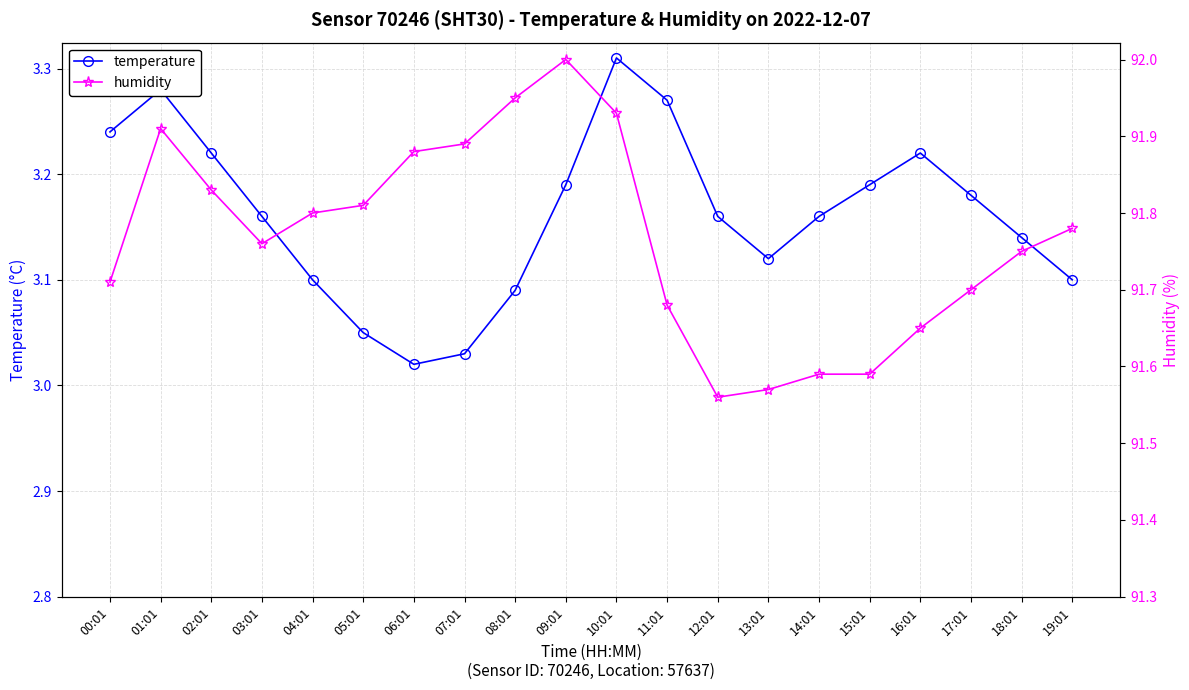

Reading left to right, extract all data points from this chart.

temperature: 00:01=3.2	01:01=3.3	02:01=3.2	03:01=3.2	04:01=3.1	05:01=3.0	06:01=3.0	07:01=3.0	08:01=3.1	09:01=3.2	10:01=3.3	11:01=3.3	12:01=3.2	13:01=3.1	14:01=3.2	15:01=3.2	16:01=3.2	17:01=3.2	18:01=3.1	19:01=3.1
humidity: 00:01=91.7	01:01=91.9	02:01=91.8	03:01=91.8	04:01=91.8	05:01=91.8	06:01=91.9	07:01=91.9	08:01=92.0	09:01=92.0	10:01=91.9	11:01=91.7	12:01=91.6	13:01=91.6	14:01=91.6	15:01=91.6	16:01=91.7	17:01=91.7	18:01=91.8	19:01=91.8